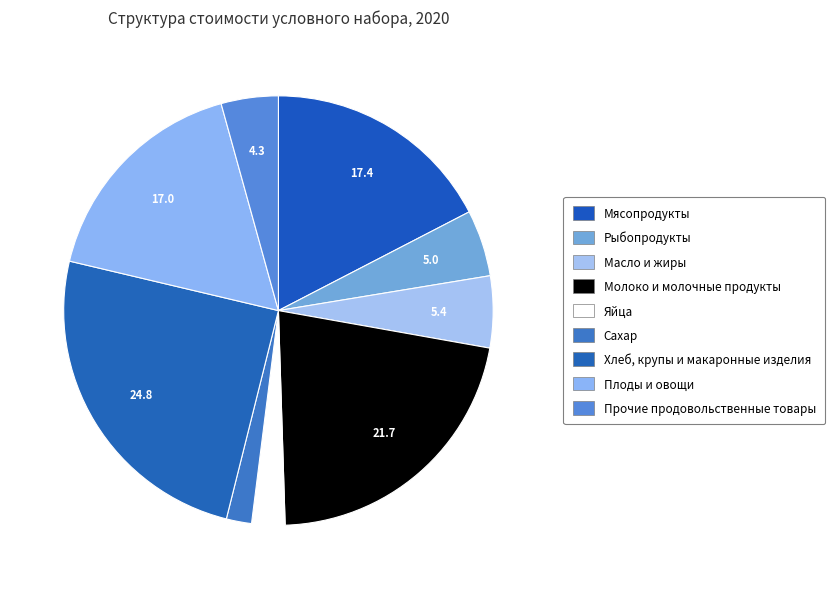

True or false: Плоды и овощи accounts for 6% of the total.

False